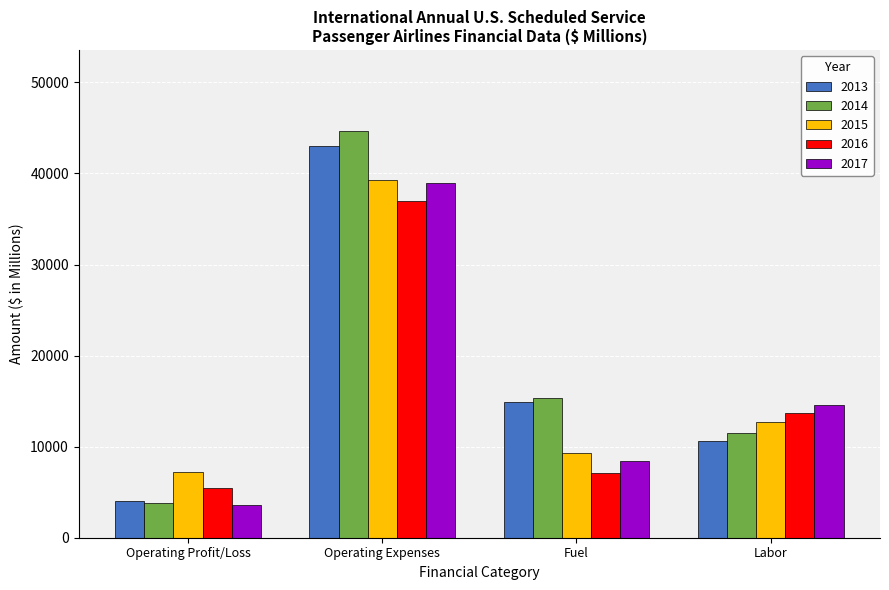

What is the minimum value for 2015?

7178.8